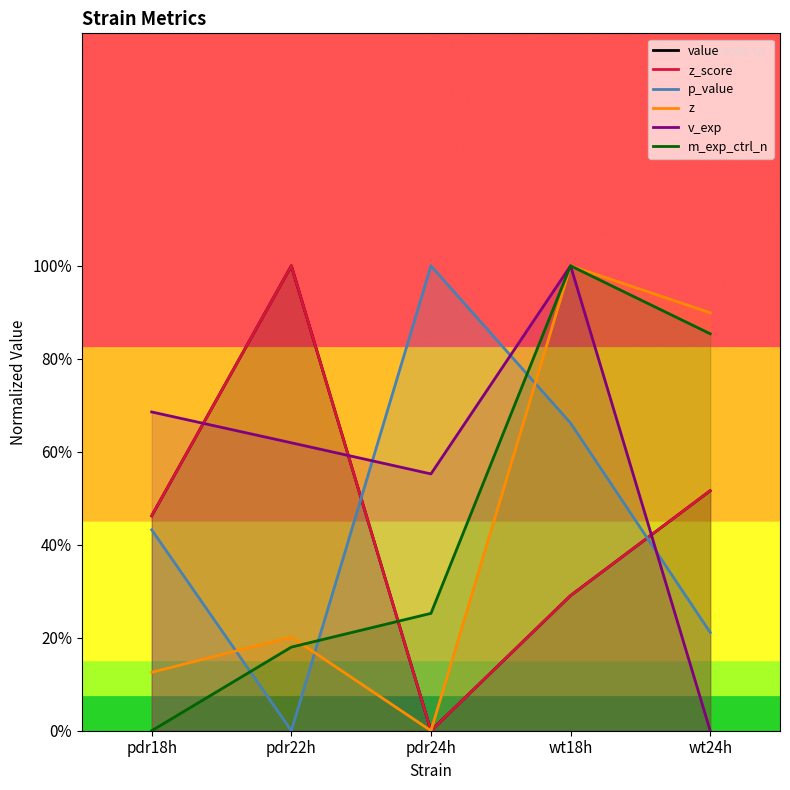

The p_value series shows 1.5 at pdr24h. True or false?

False